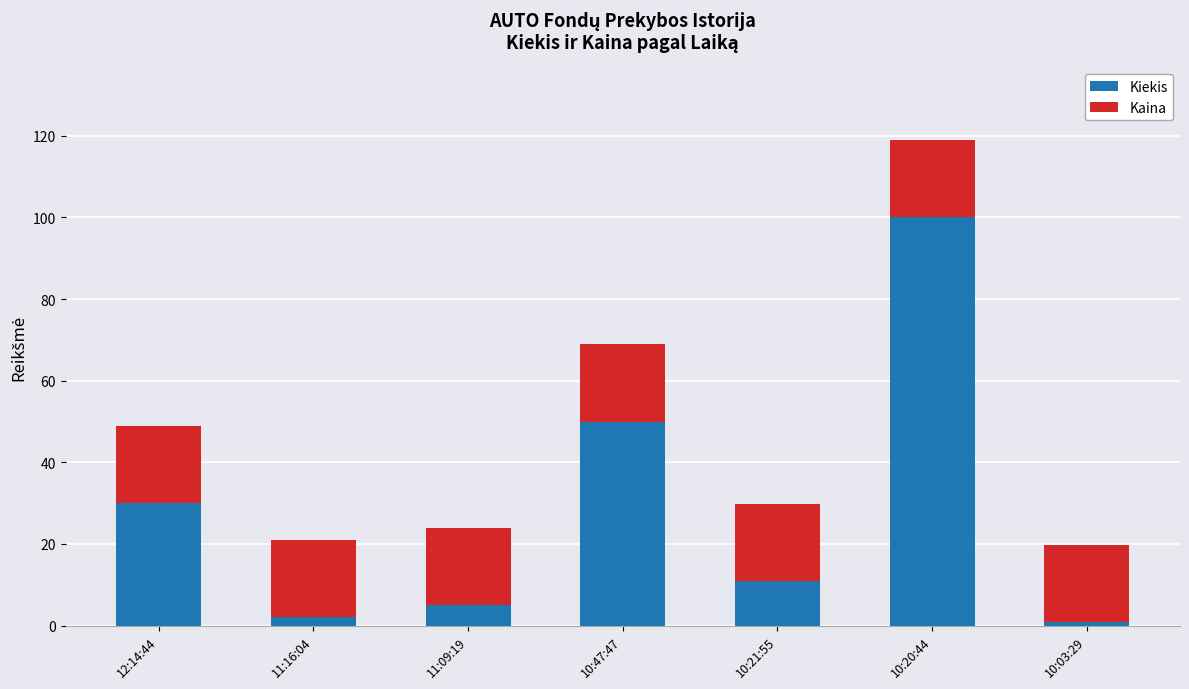

Reading left to right, transcribe the values for Kiekis.

12:14:44=30.0	11:16:04=2.0	11:09:19=5.0	10:47:47=50.0	10:21:55=11.0	10:20:44=100.0	10:03:29=1.0